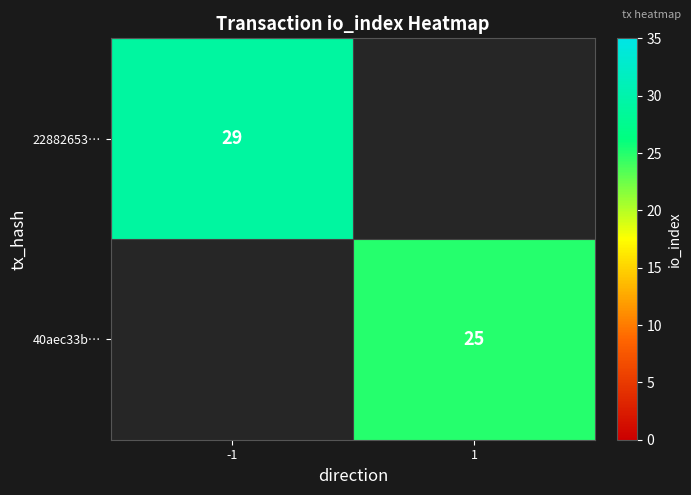

Which has a higher value, 1 or -1?

-1